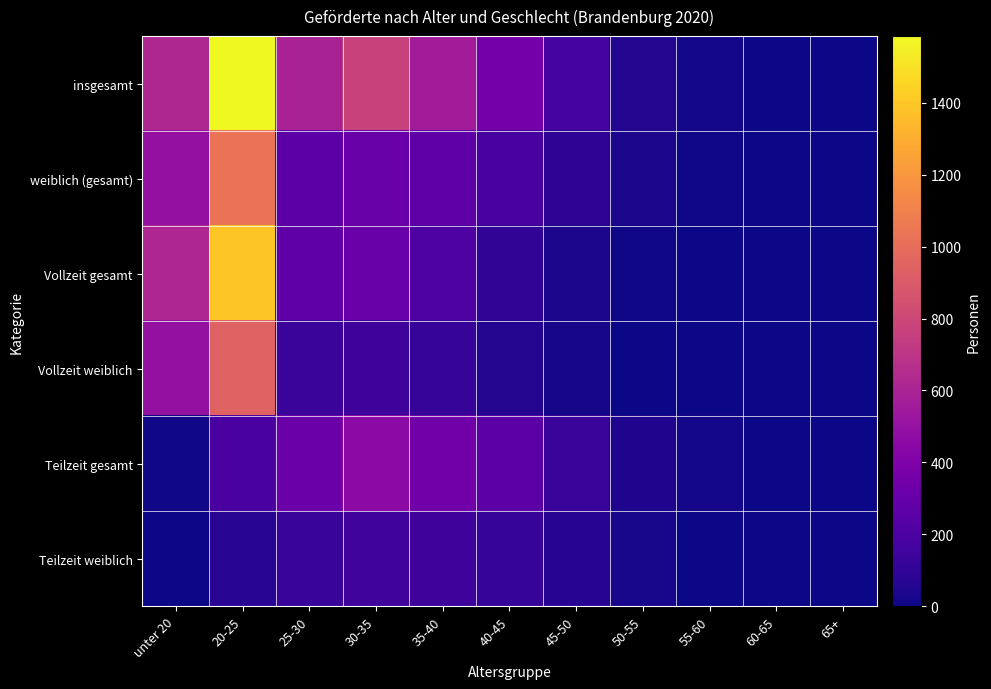

Which series has the largest total across all categories?

insgesamt